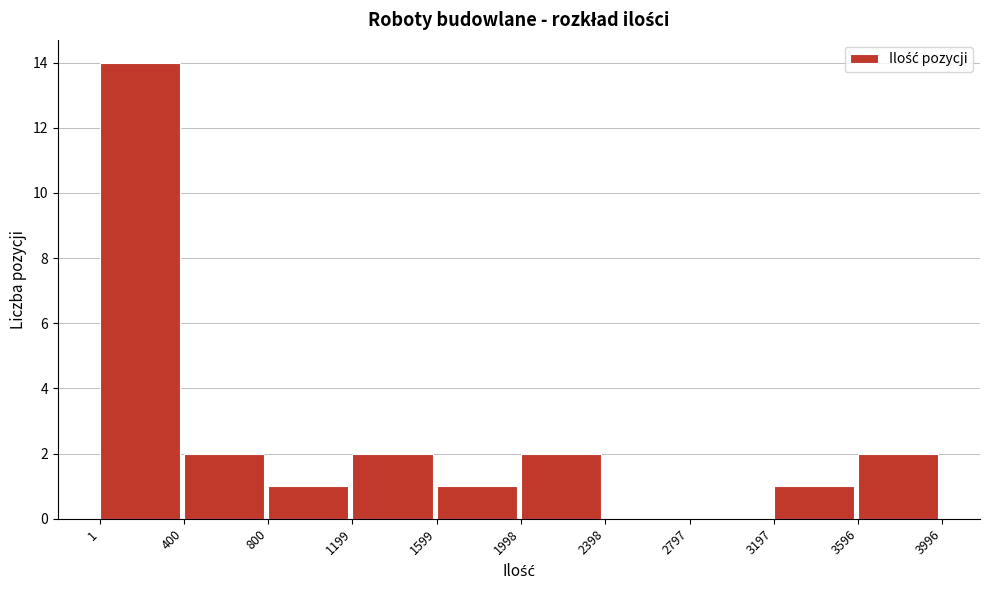

Reading left to right, list every bar in this chart as the range it spans on the x-axis followed by its height. The values are not printed on the chart, so give them approximately, as read against the axis.

1 to 400: 14
400 to 800: 2
800 to 1199: 1
1199 to 1599: 2
1599 to 1998: 1
1998 to 2398: 2
2398 to 2797: 0
2797 to 3197: 0
3197 to 3596: 1
3596 to 3996: 2